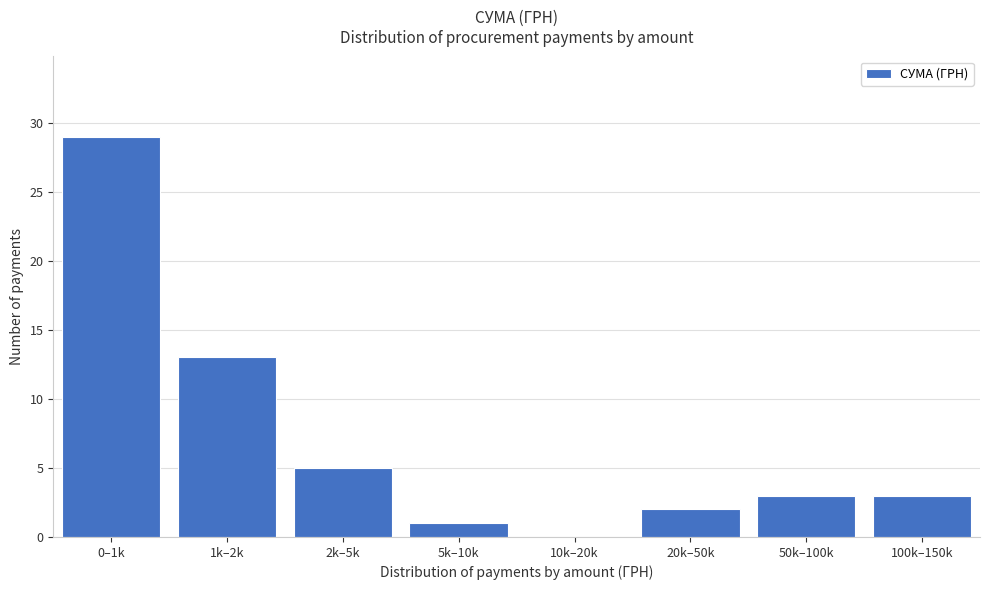

Reading left to right, list all the values displayed in this chart.

0–1k=29	1k–2k=13	2k–5k=5	5k–10k=1	10k–20k=0	20k–50k=2	50k–100k=3	100k–150k=3